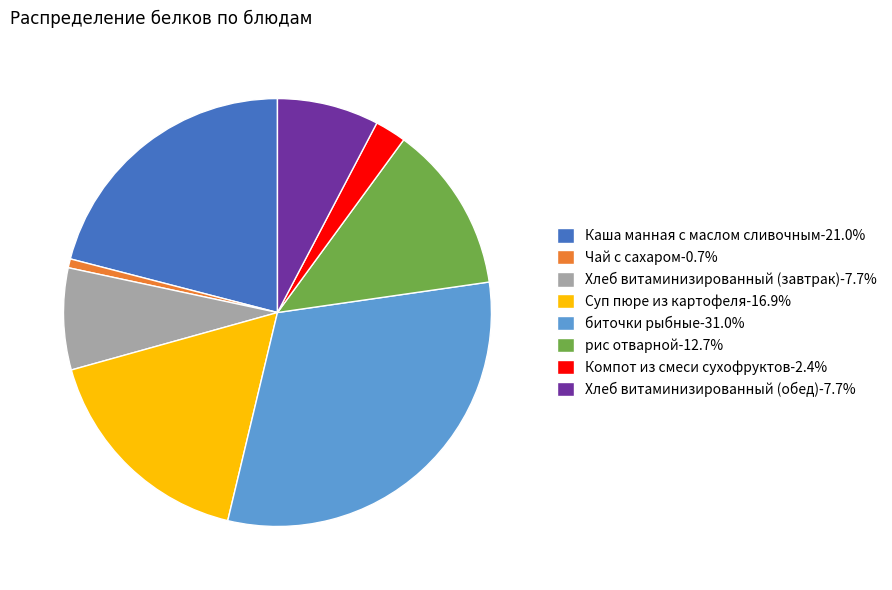

Combined, do Чай с сахаром and биточки рыбные account for over 50%?

No